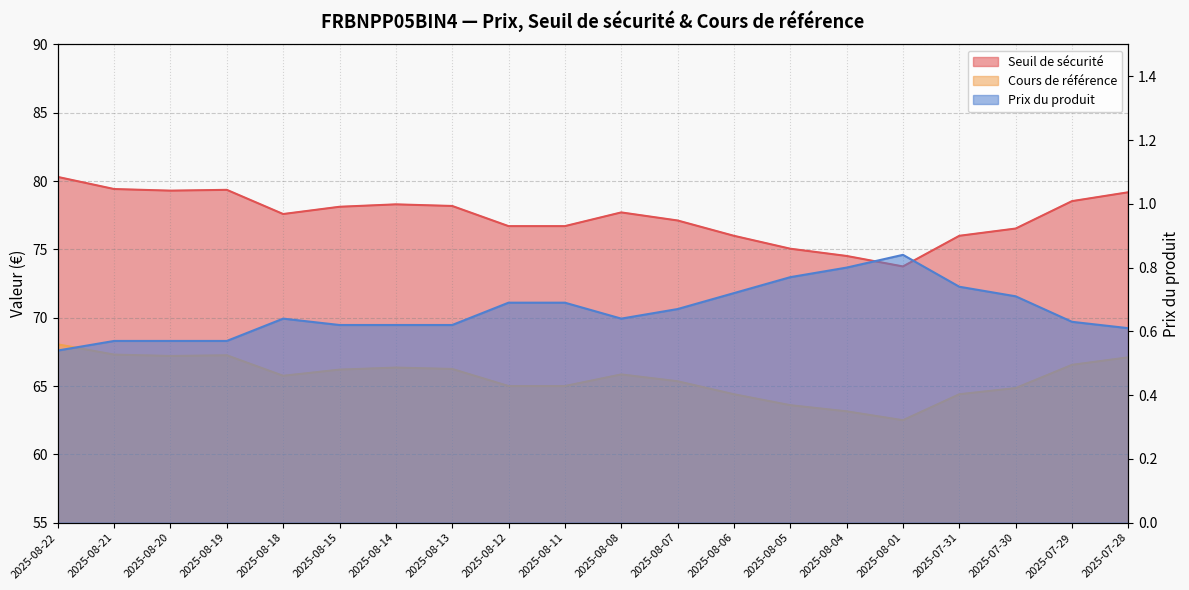

Is it true that Cours de référence equals 65.0 at 2025-08-11?

True